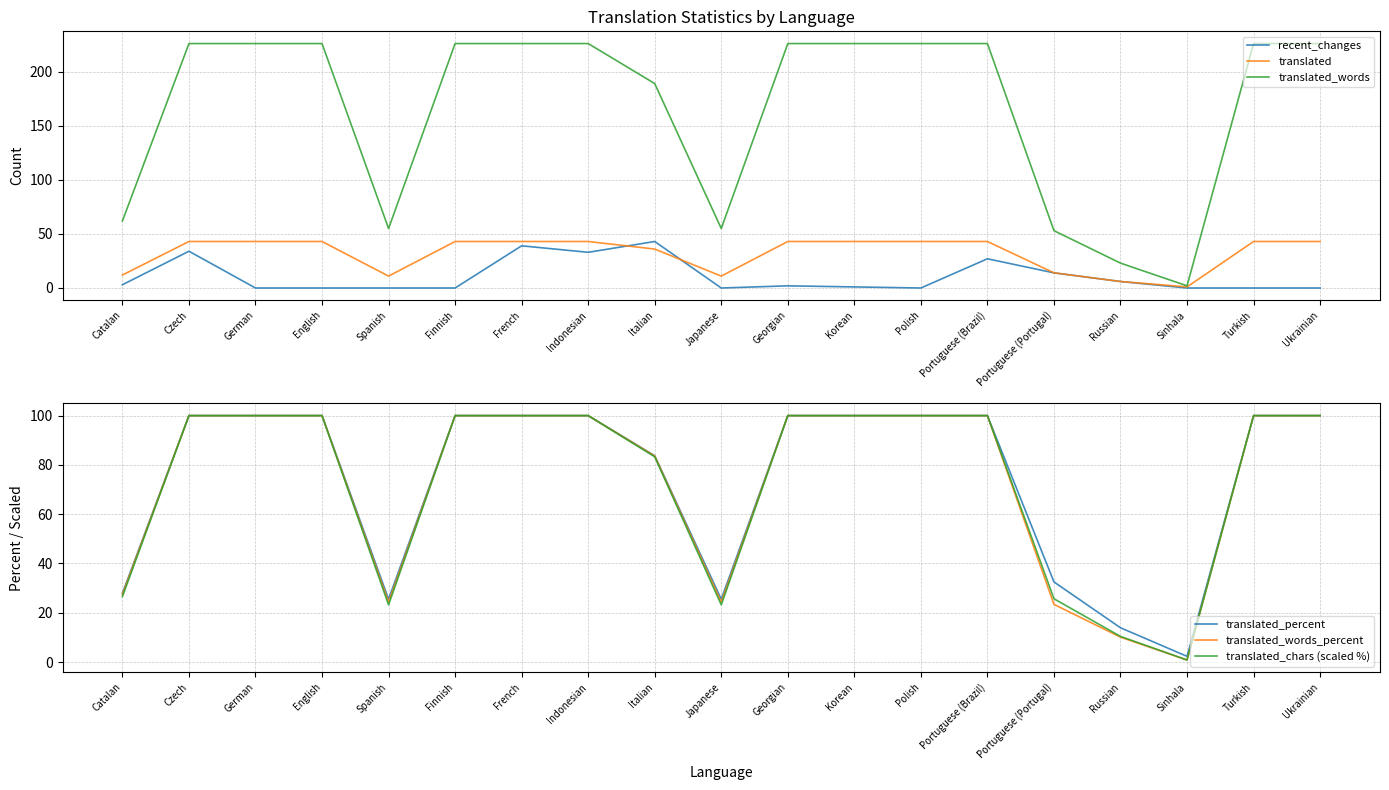

What is the spread (max minus min) of values at Georgian?

224.0